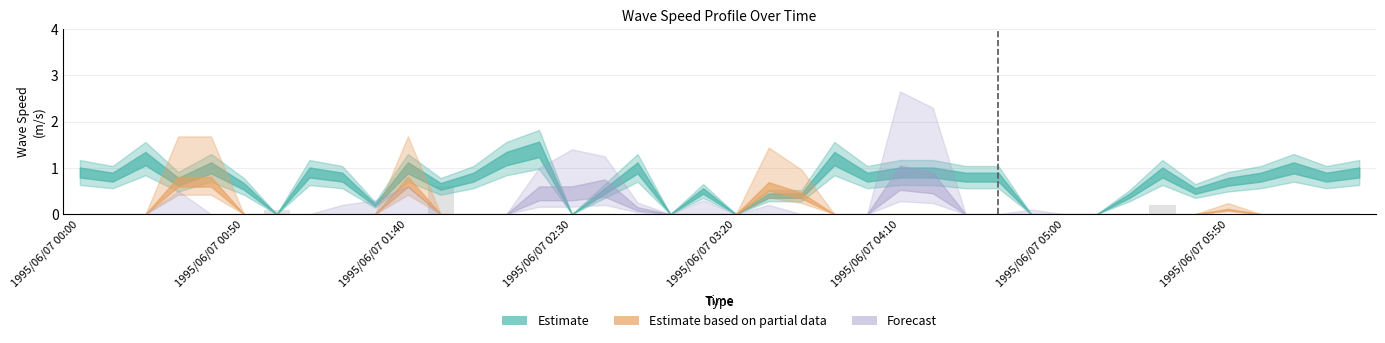

Count the number of data series in this chart.

1